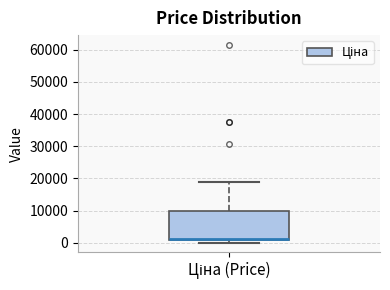

Where is the upper edge of the box for Ціна (Price) on the y-axis? The values are not printed on the chart, so give them approximately, as read against the axis.

10000